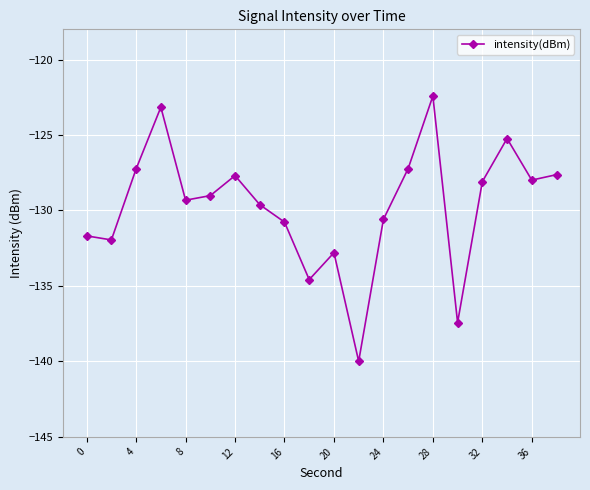

What is the difference between the maximum and minimum values?

17.6